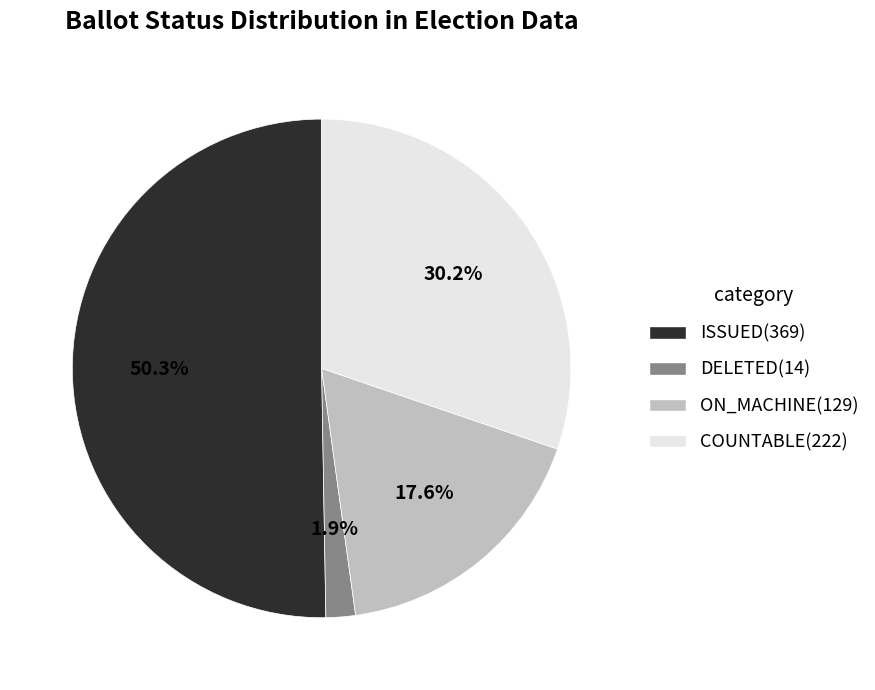

The DELETED slice represents 2% of the pie. True or false?

True